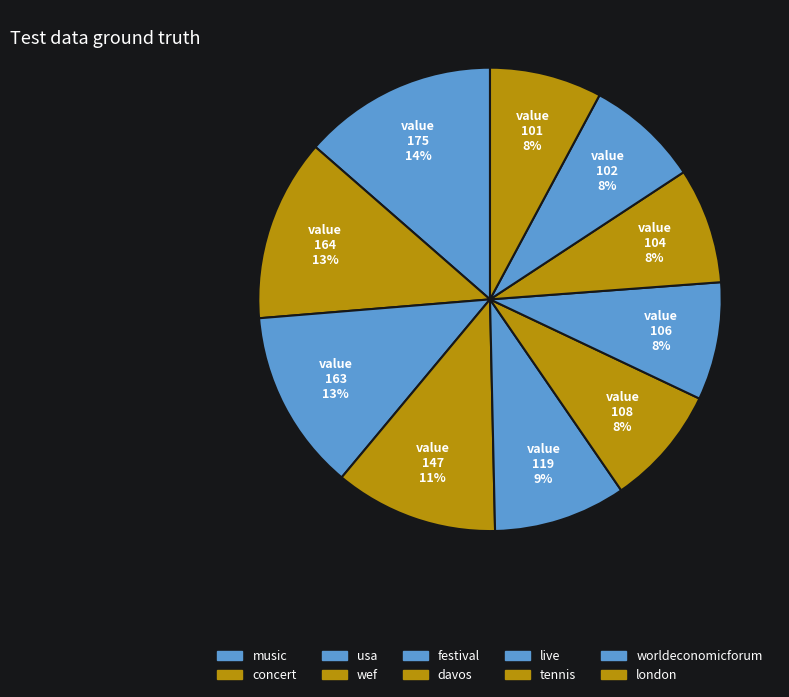

Which slice is the largest?

music